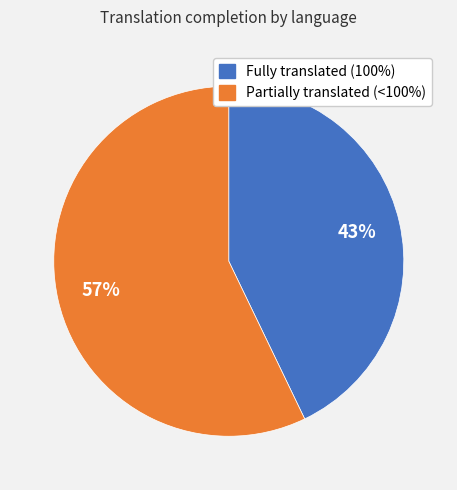

Does any single category account for the majority?

Yes